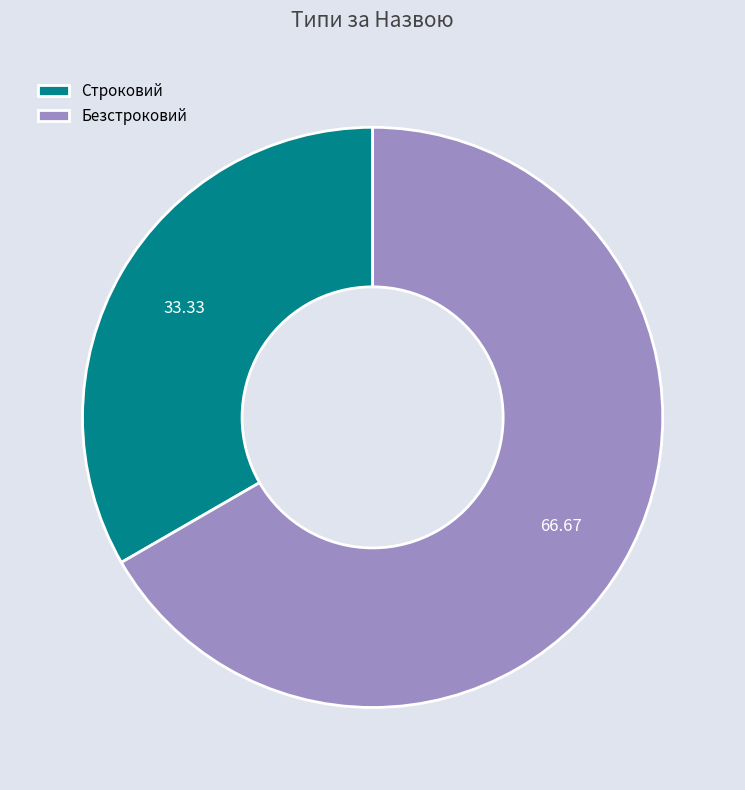

Is it true that Строковий is 46% of the pie?

False